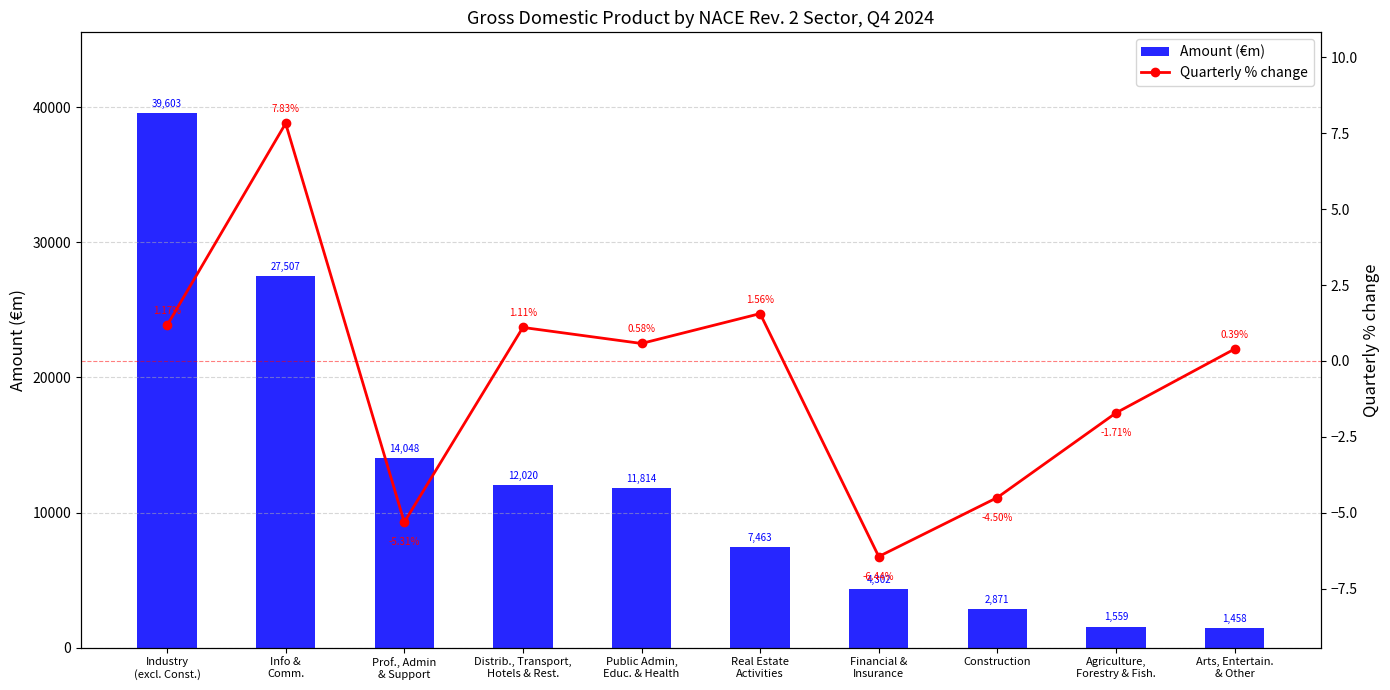

Count the number of categories in the chart.

10